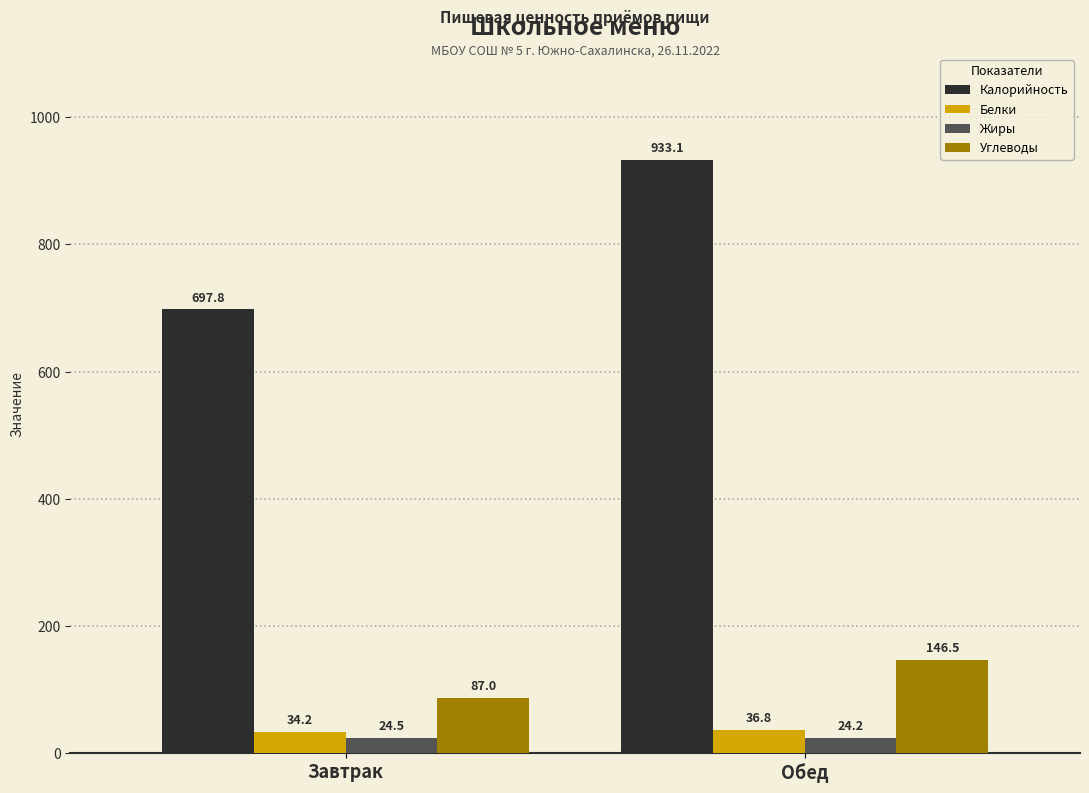

The Углеводы series shows 87.0 at Завтрак. True or false?

True